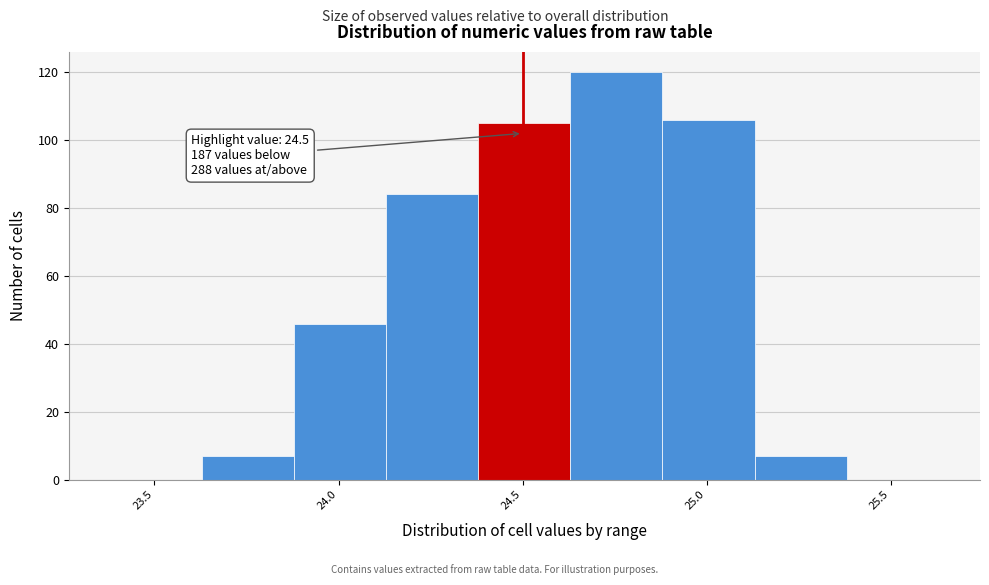

Over which range of the x-axis is the bar tallest?

24.63 to 24.88